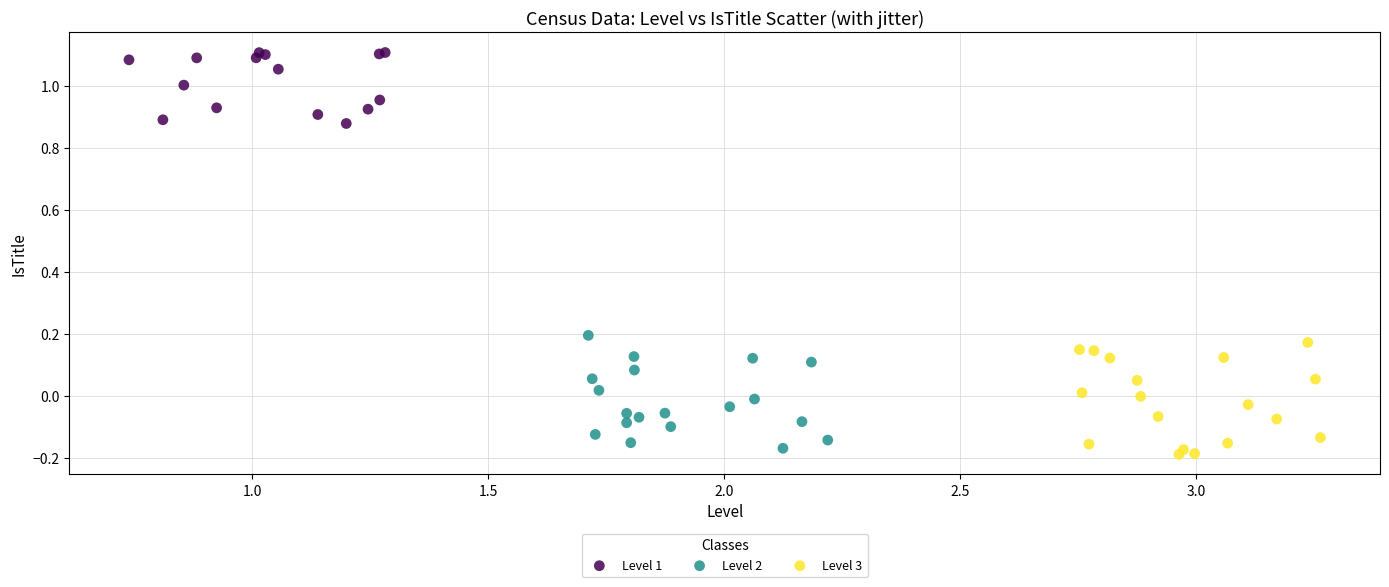

What are all the series names shown in the legend?

Level 1, Level 2, Level 3